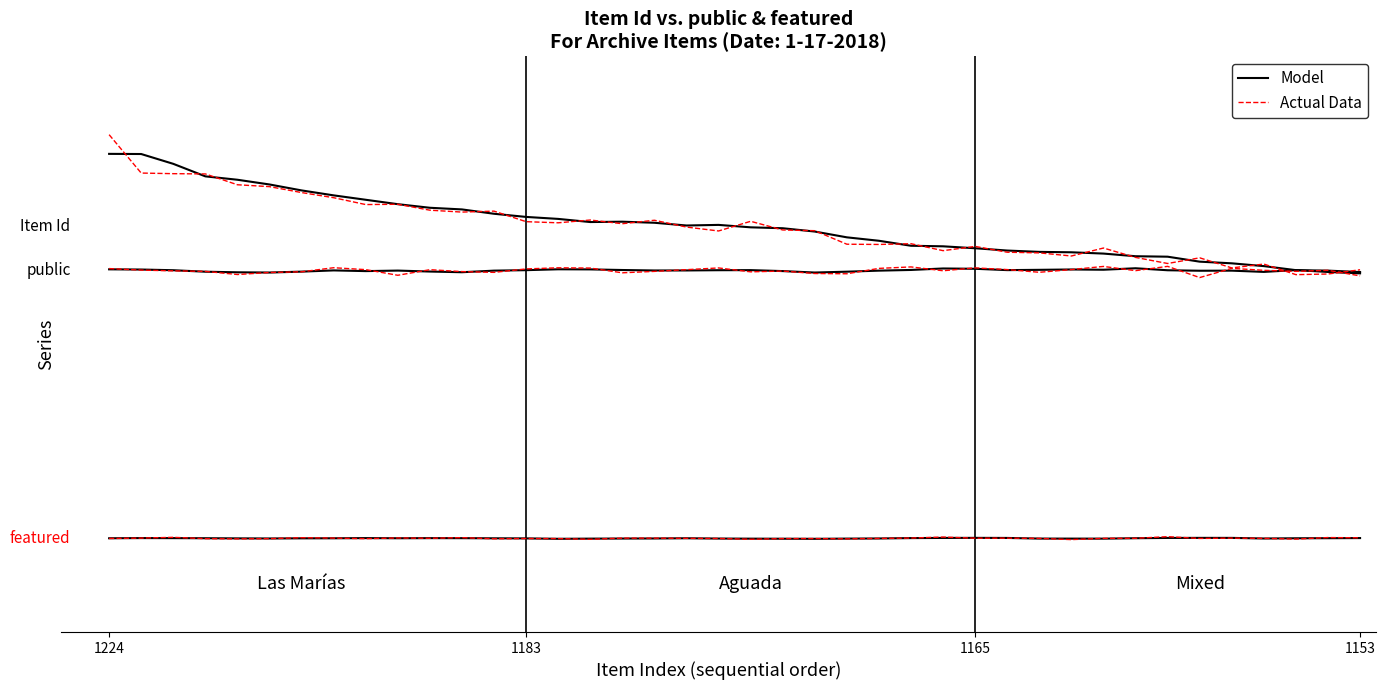

True or false: Actual Data has a value of 1.1 at 15.

False